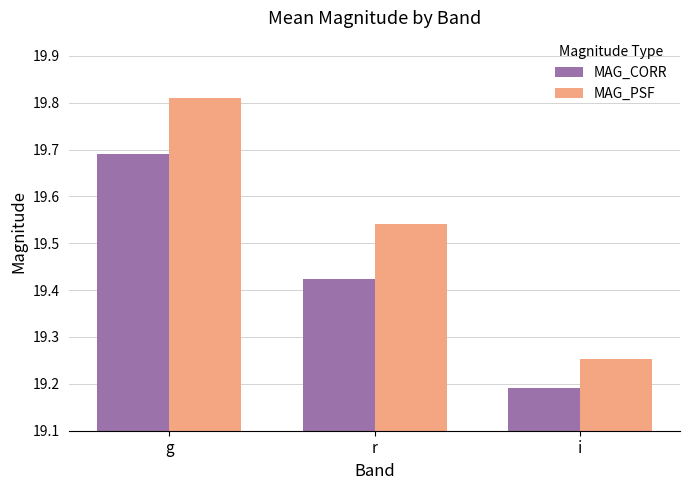

What is the difference between the highest and lowest values at i?

0.1